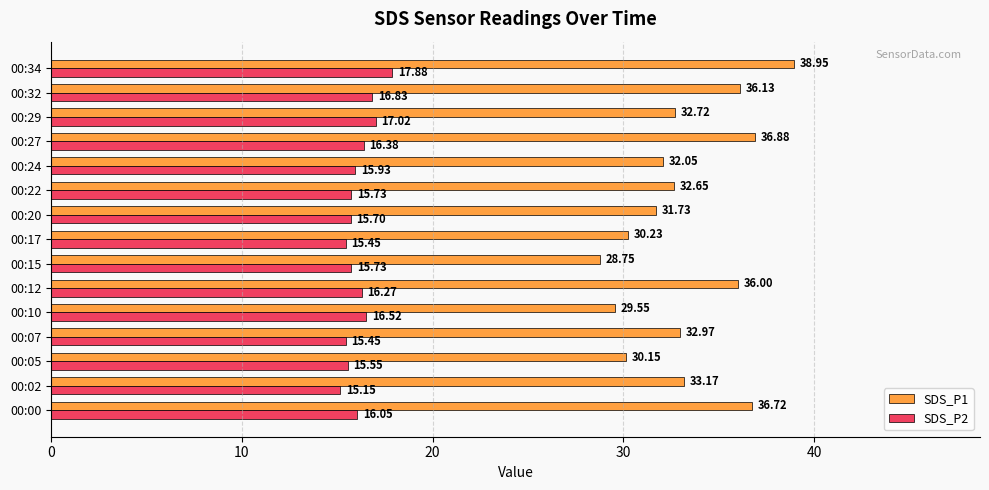

Rank the series by their maximum value, from lowest to highest.

SDS_P2, SDS_P1